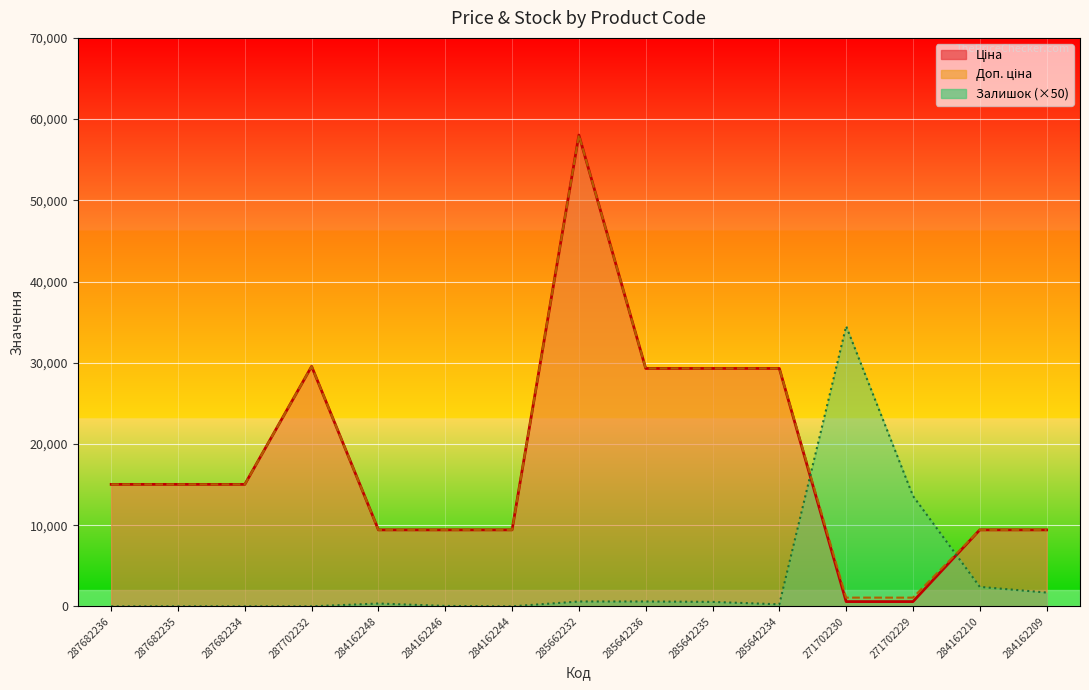

Rank the series by their maximum value, from lowest to highest.

Залишок, Ціна, Доп. ціна